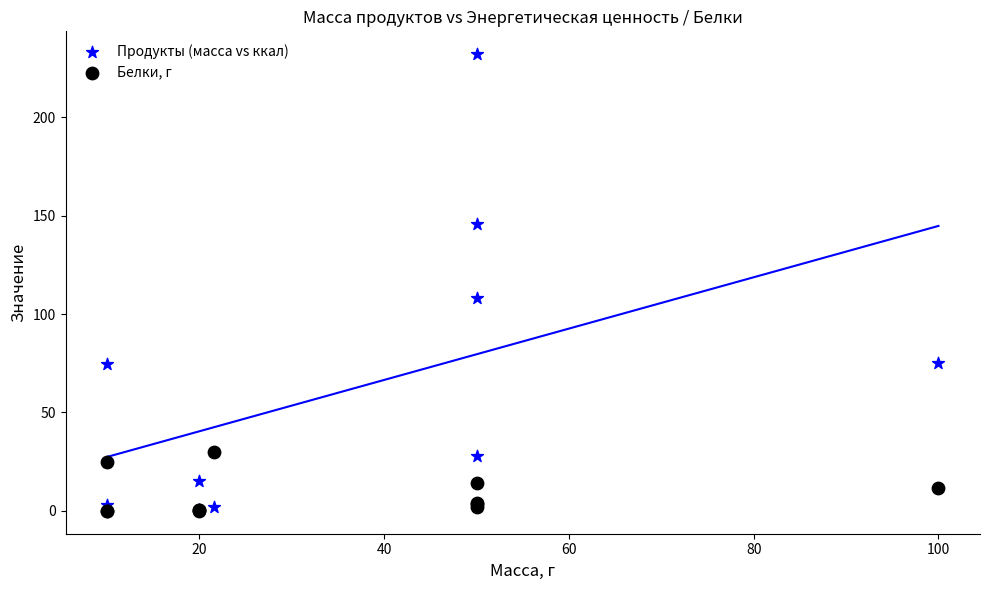

Which series contains the highest Y value?

Продукты (масса vs ккал)